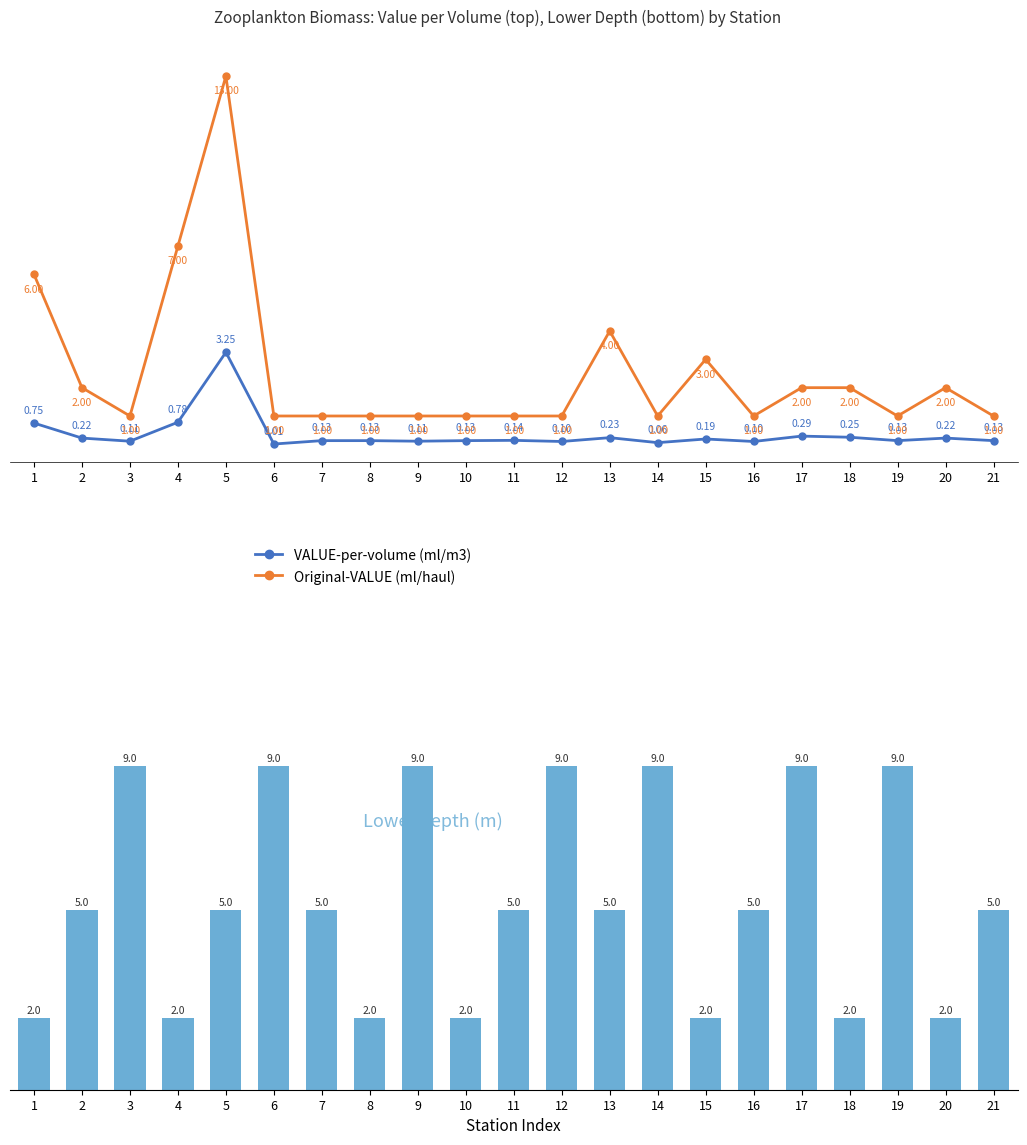

Between 15 and 20, which series saw the biggest shift?

Original-VALUE (ml/haul)